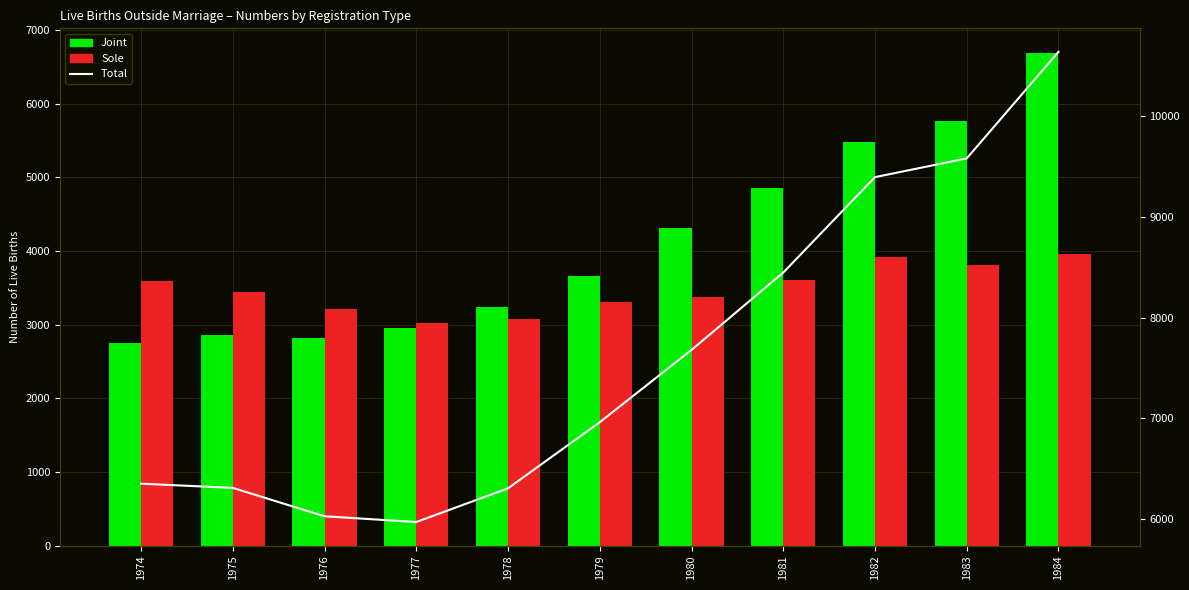

Does the chart contain stacked bars?

No